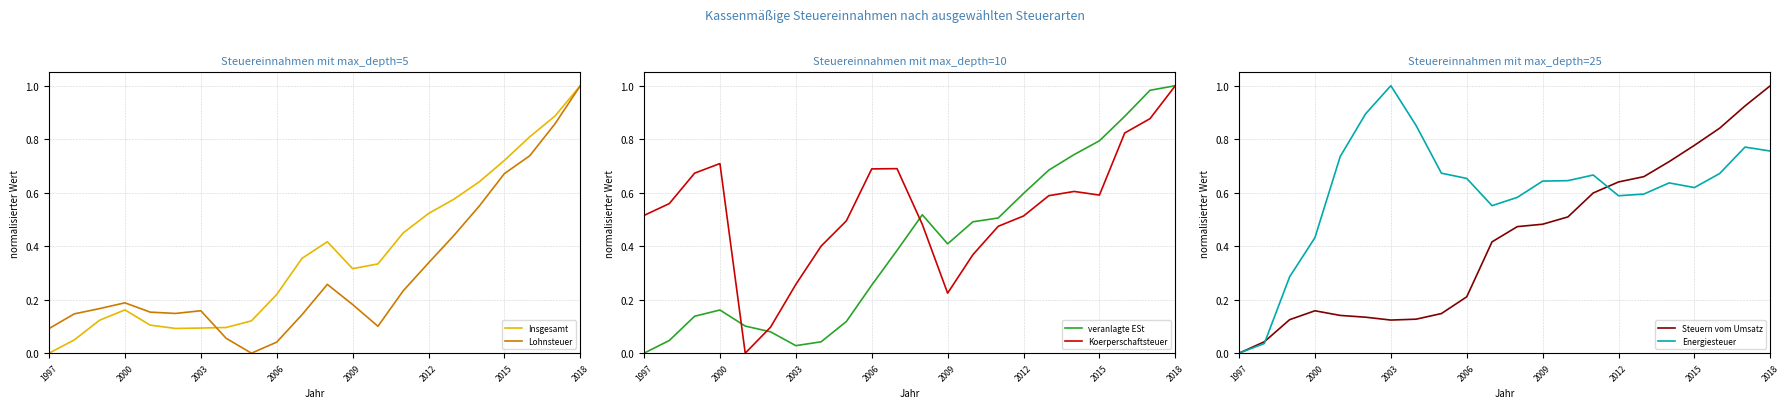

Which series has the widest spread of values?

Insgesamt